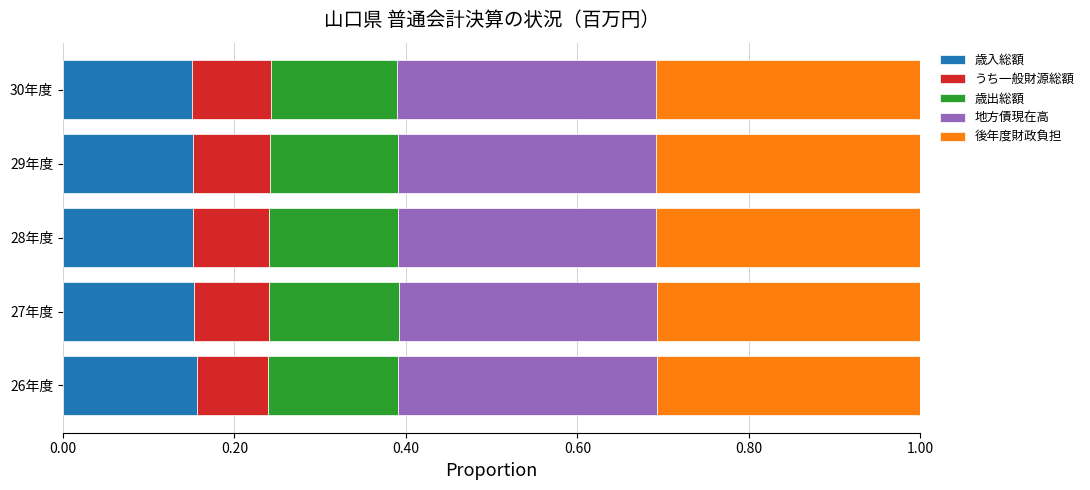

What is the total value across all series at 26年度?

1.0